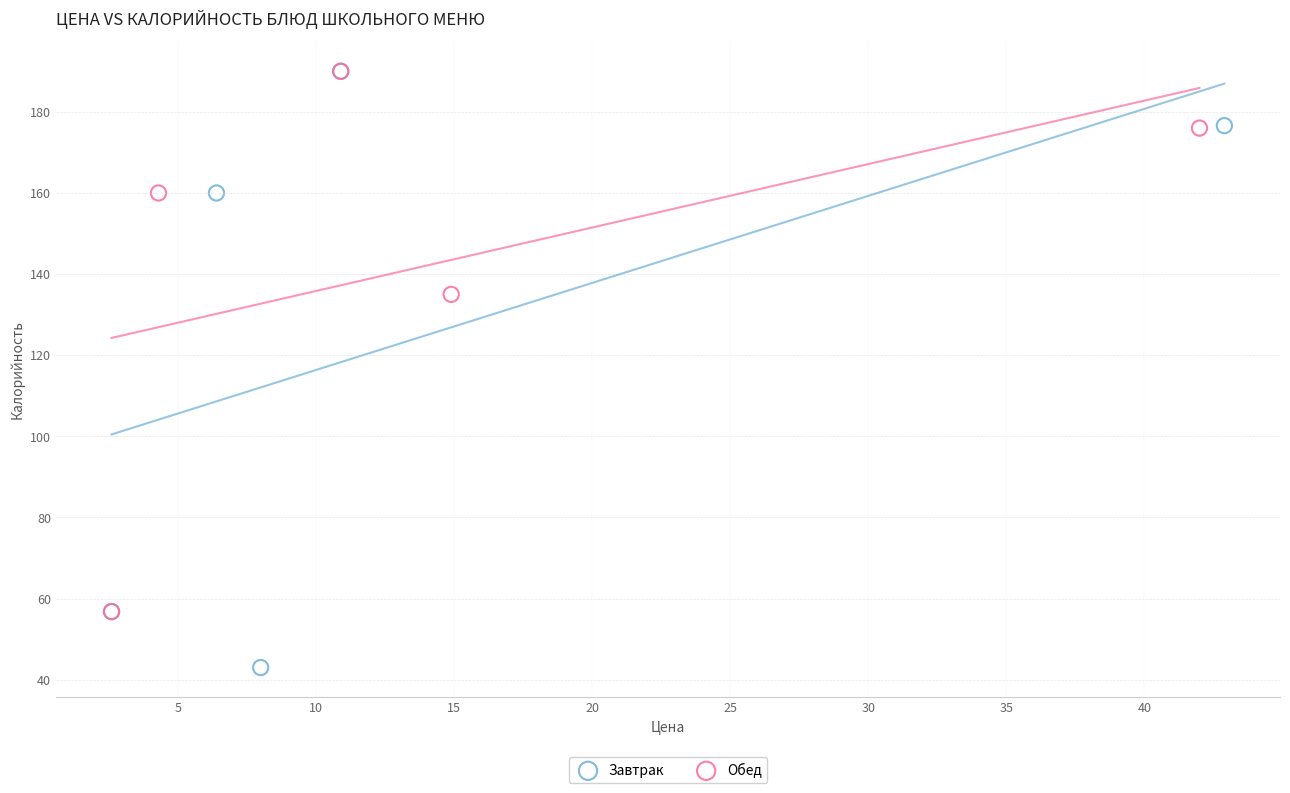

Which series reaches the minimum Y coordinate?

Завтрак